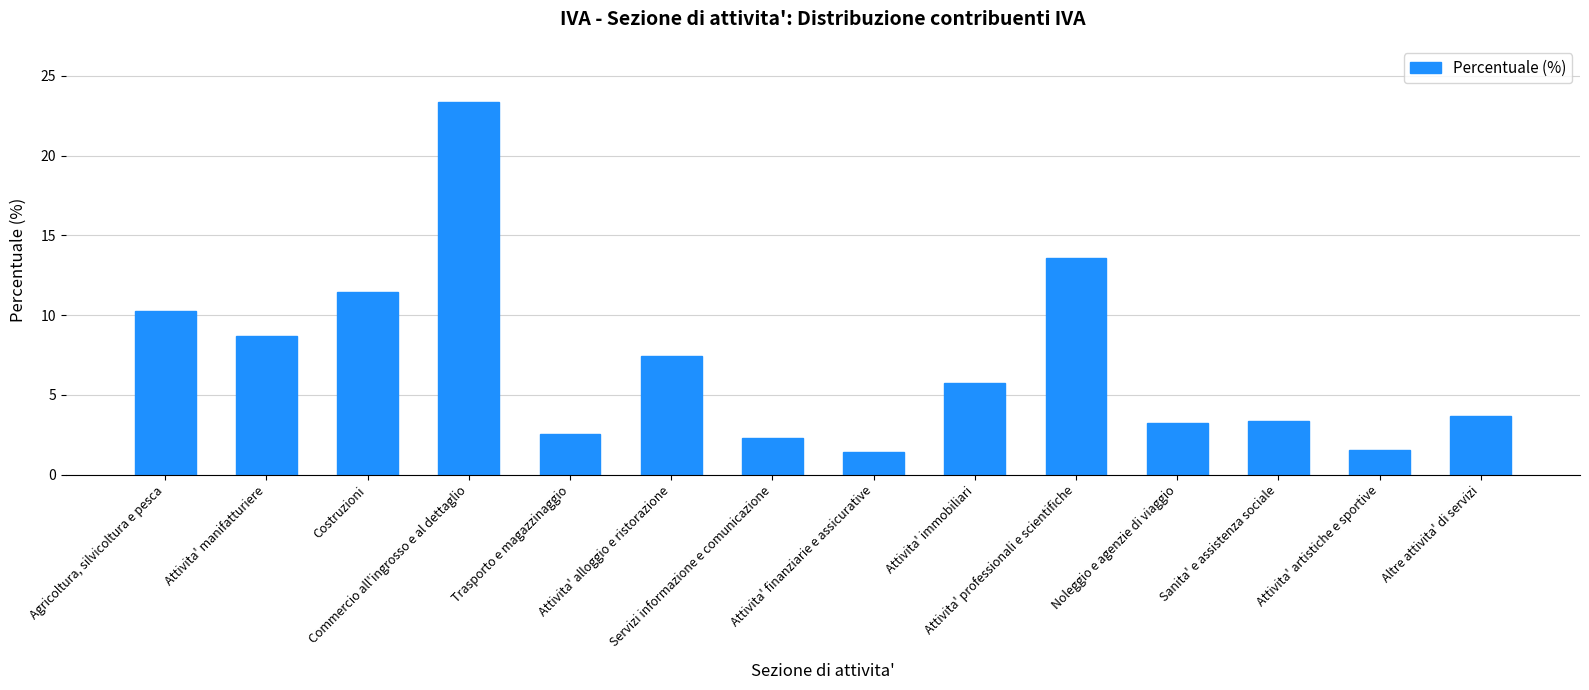

What is the greatest value displayed?

23.4